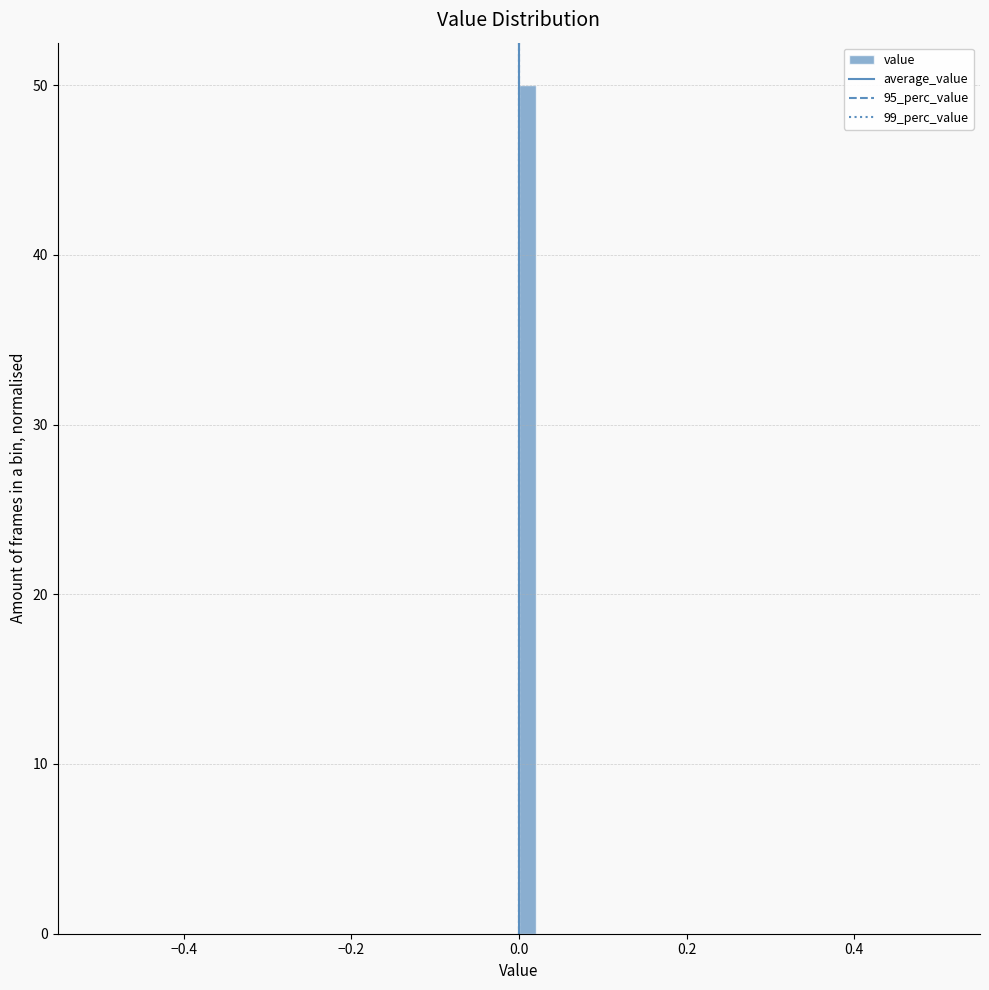

Read against the x-axis, roughly where is the centre of the tallest bar?

0.02